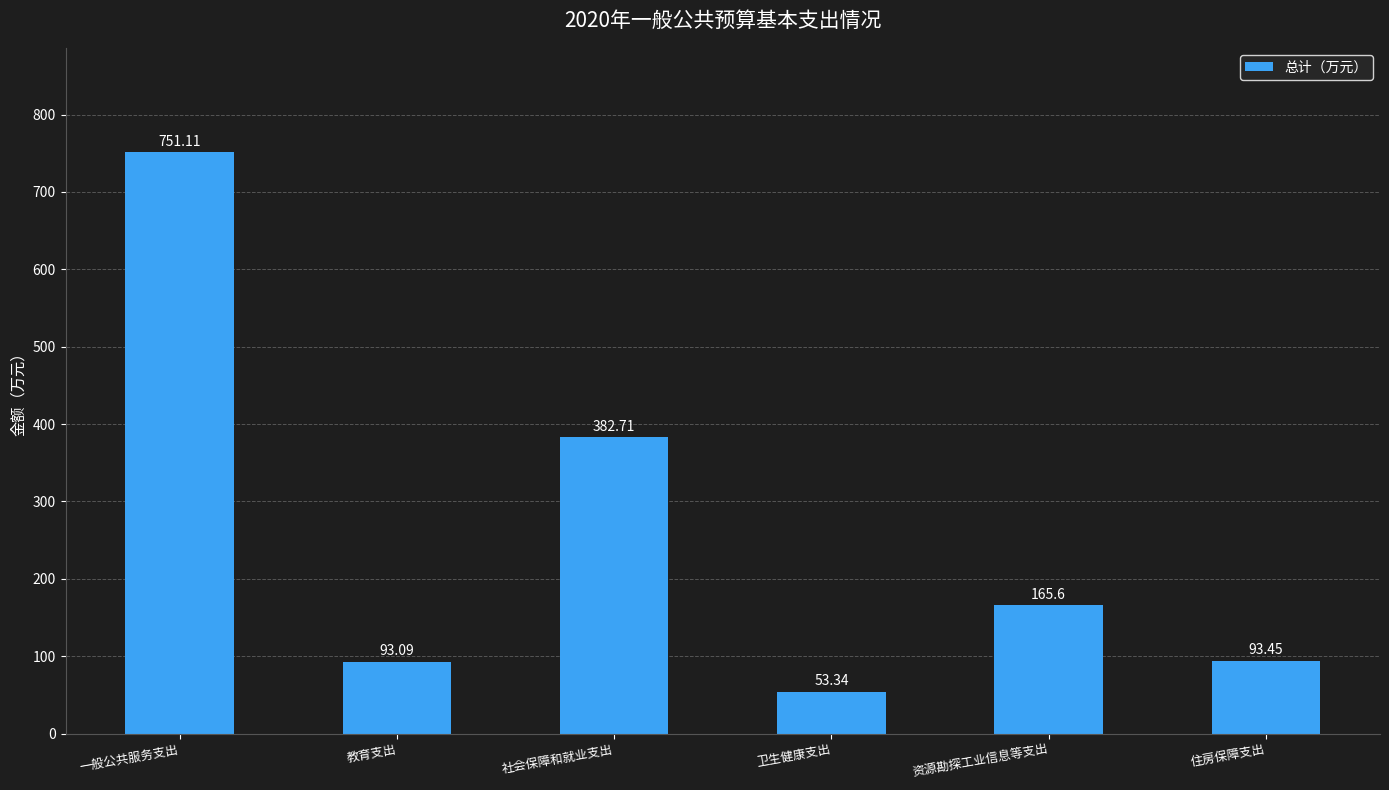

How many values exceed 165?

3